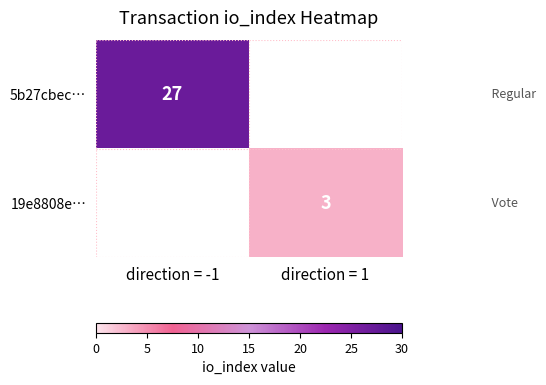

Is it true that 5b27cbec… equals 46 at direction = -1?

False